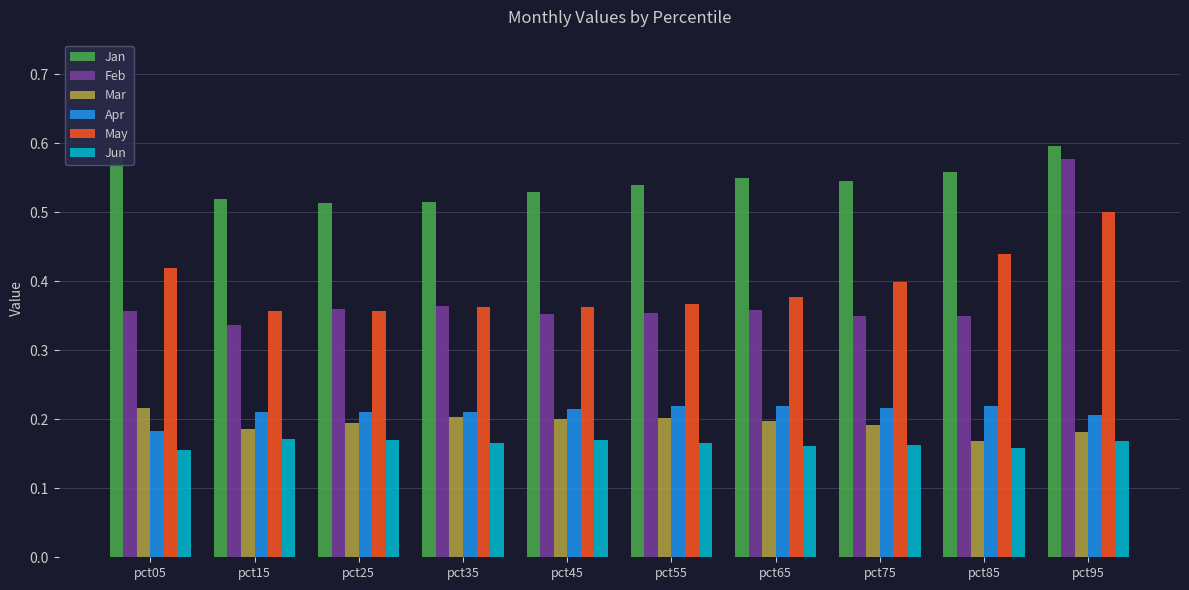

The value of Jan at pct15 is 0.5. True or false?

True